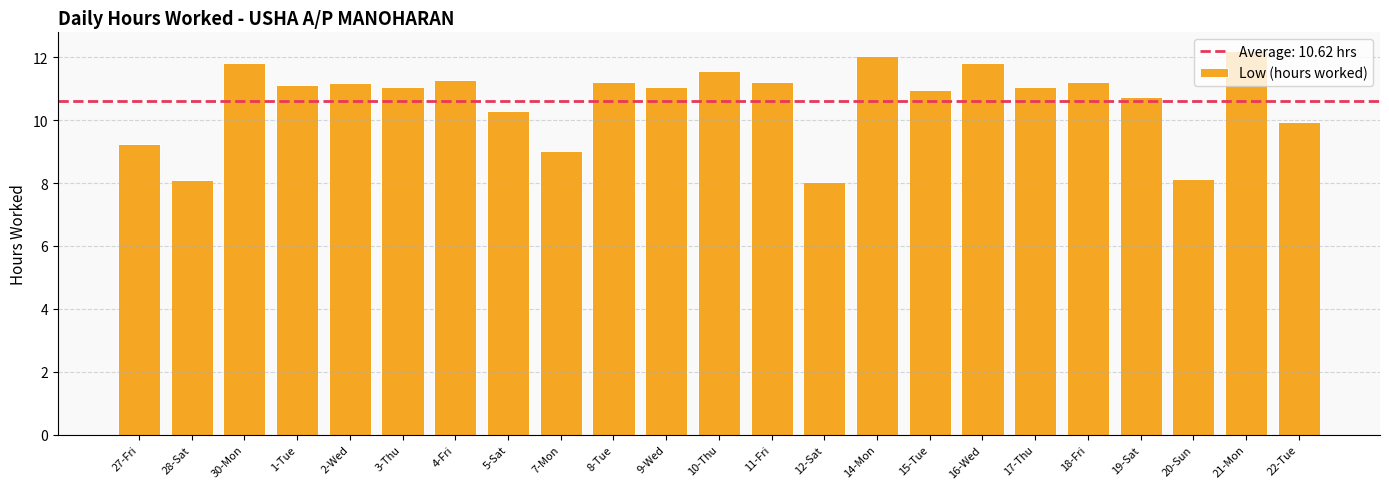

What is the greatest value displayed?

12.2